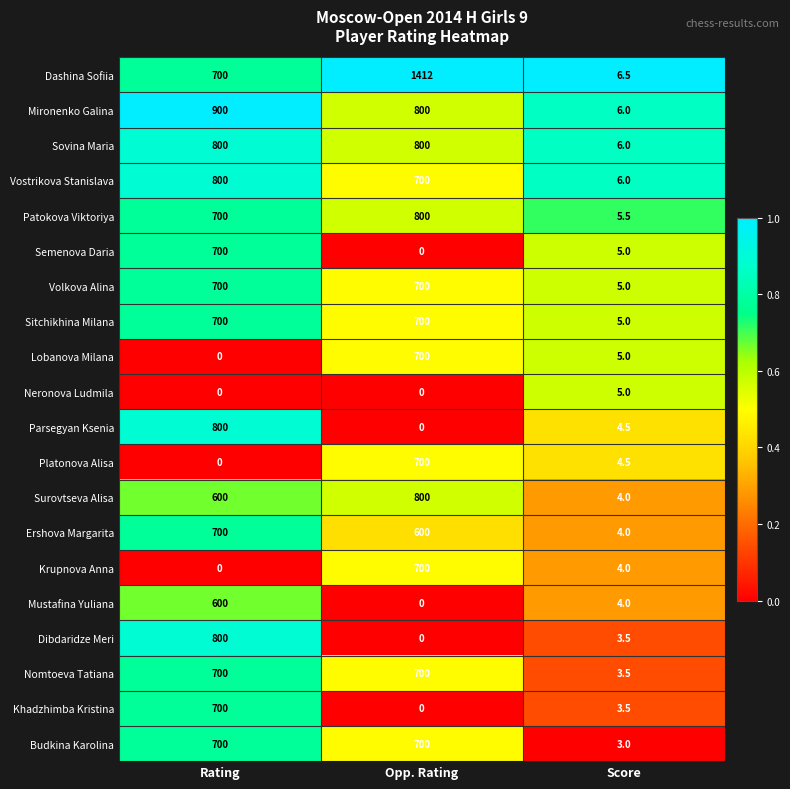

True or false: Parsegyan Ksenia has a value of 1076.4 at Rating.

False